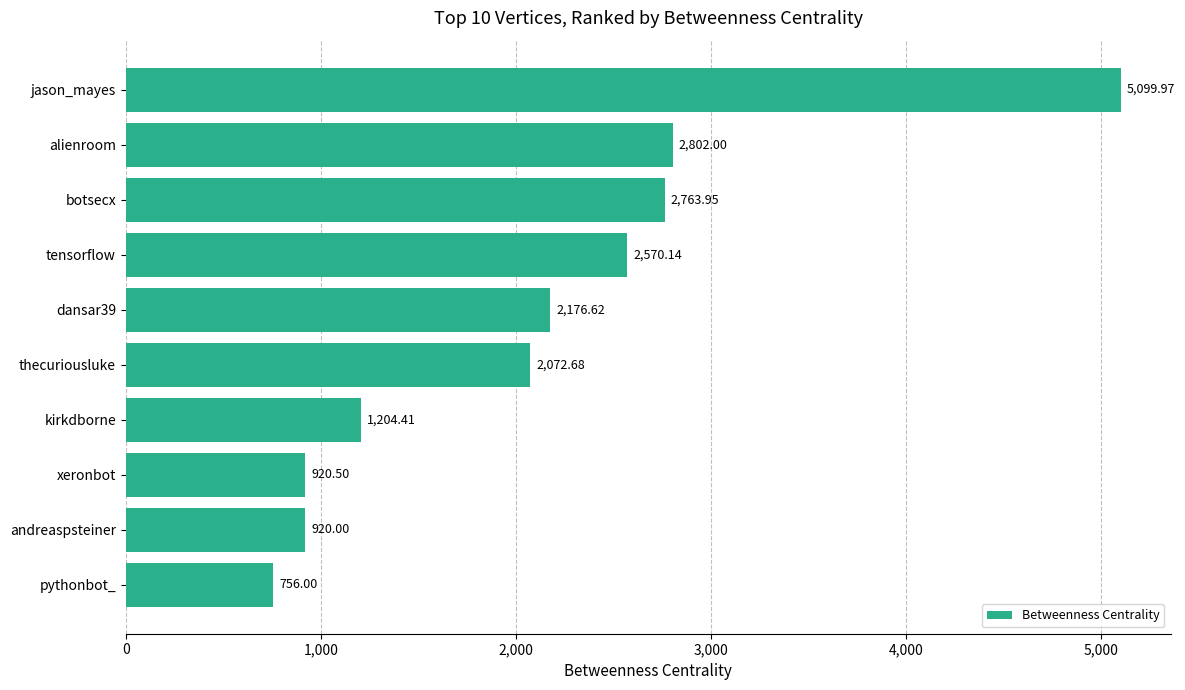

Rank the categories by value from lowest to highest.

pythonbot_, andreaspsteiner, xeronbot, kirkdborne, thecuriousluke, dansar39, tensorflow, botsecx, alienroom, jason_mayes